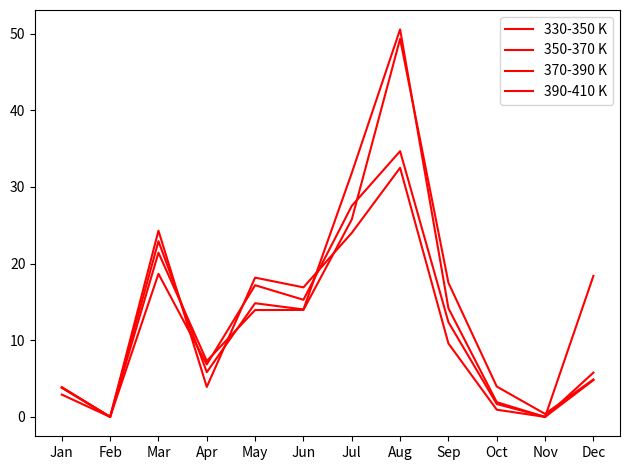

What is the difference between the 350-370 K values at Apr and May?

9.0